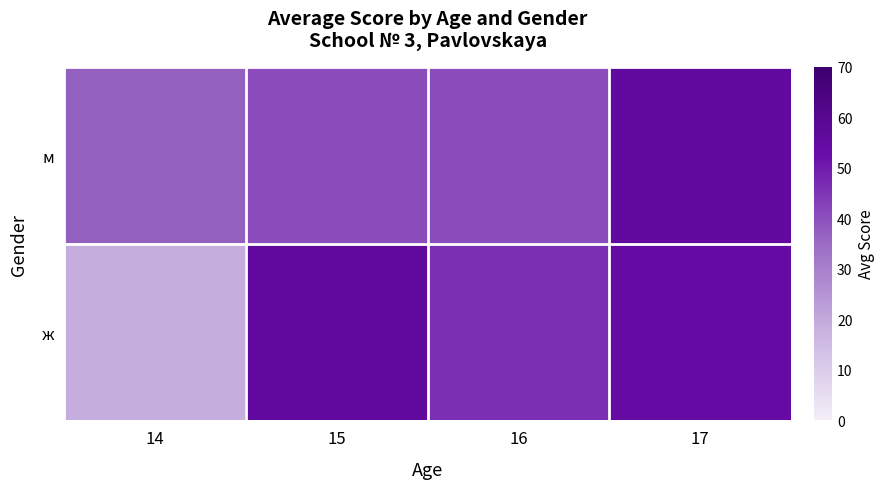

Reading right to left, what are all the values shown in this chart?

м: 17=55.2	16=40.5	15=40.5	14=37.0
ж: 17=54.3	16=46.0	15=55.5	14=19.0